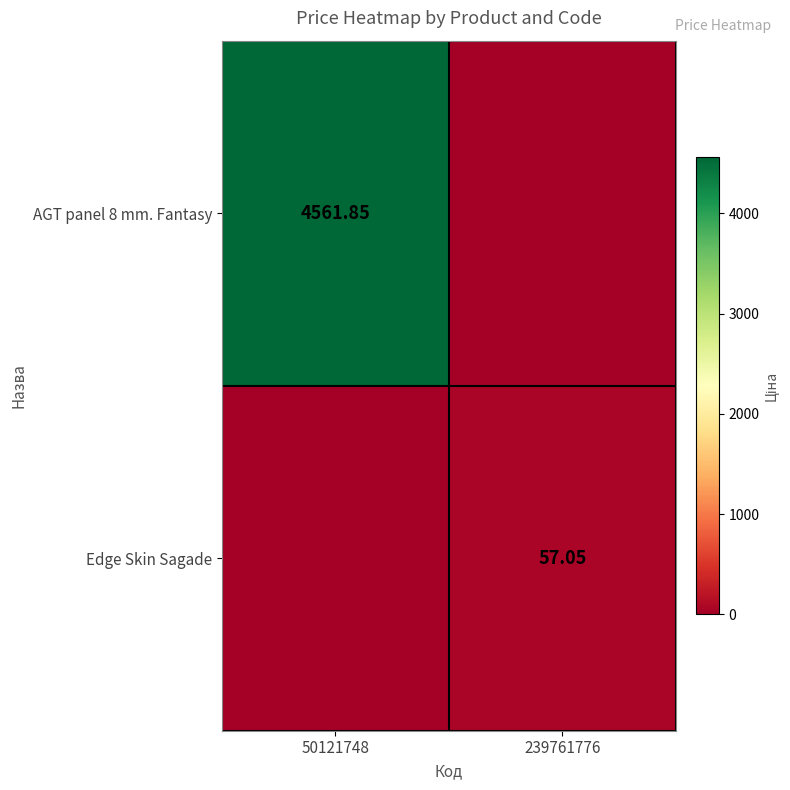

The AGT panel 8 mm. Fantasy series shows 4561.9 at 50121748. True or false?

True